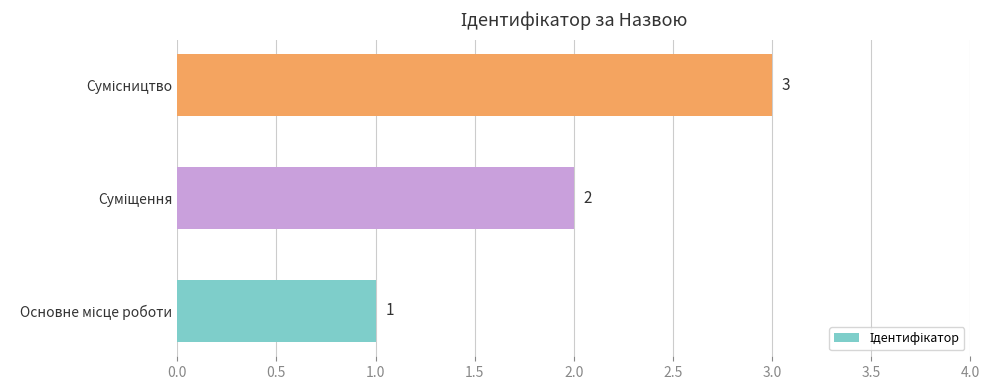

What is the maximum value shown in the chart?

3